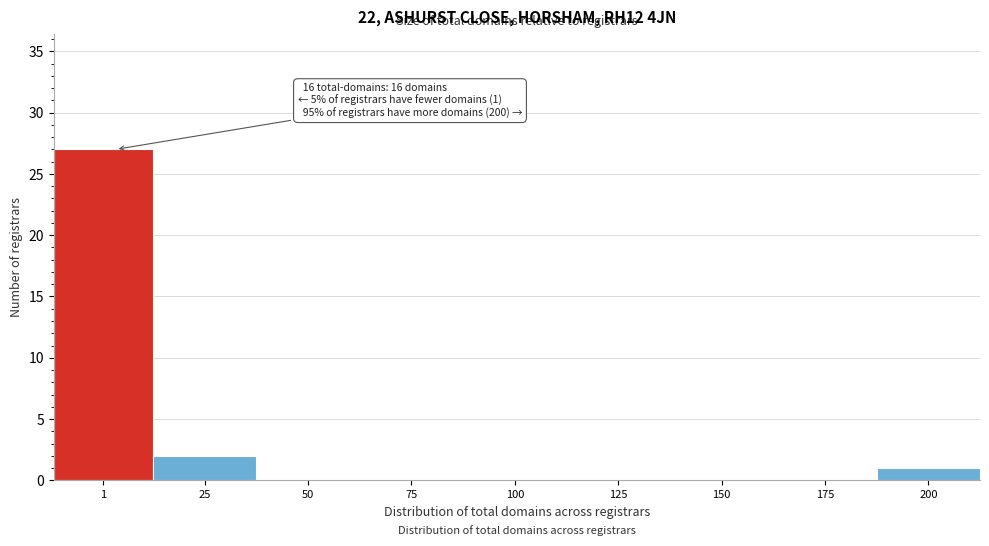

Reading right to left, list all the values displayed in this chart.

200=1	175=0	150=0	125=0	100=0	75=0	50=0	25=2	1=27